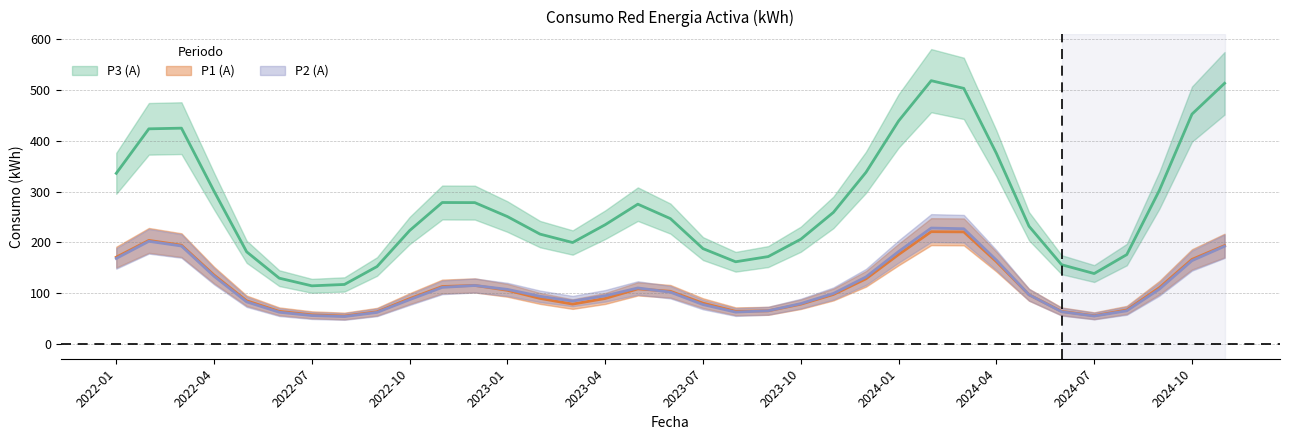

What is the average value of the P1 (A) series?

114